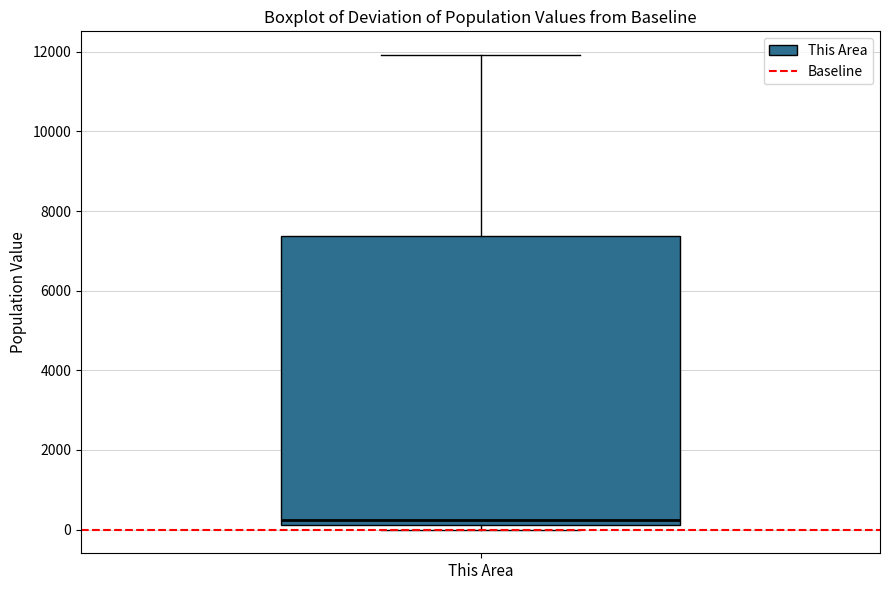

Where does the upper whisker of the box for This Area end on the y-axis? The values are not printed on the chart, so give them approximately, as read against the axis.

12000